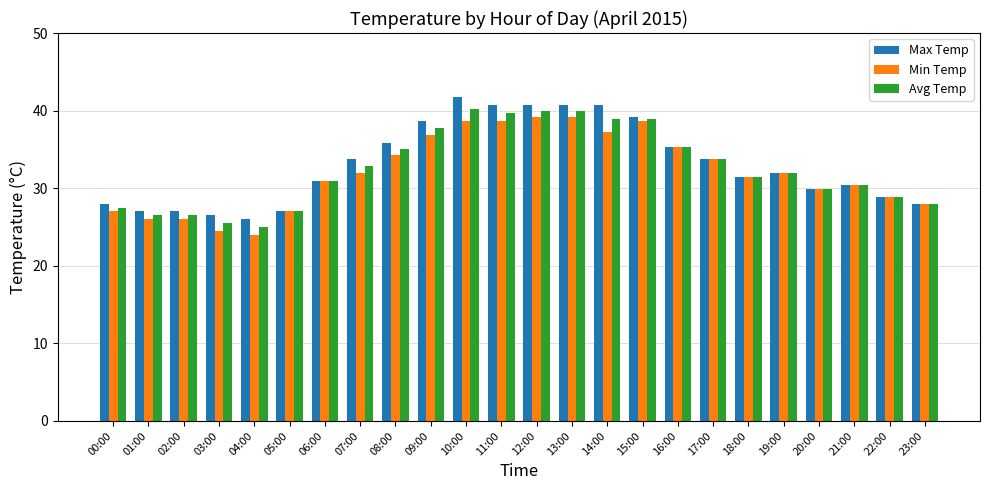

What value does the Max Temp series have at 16:00?

35.3